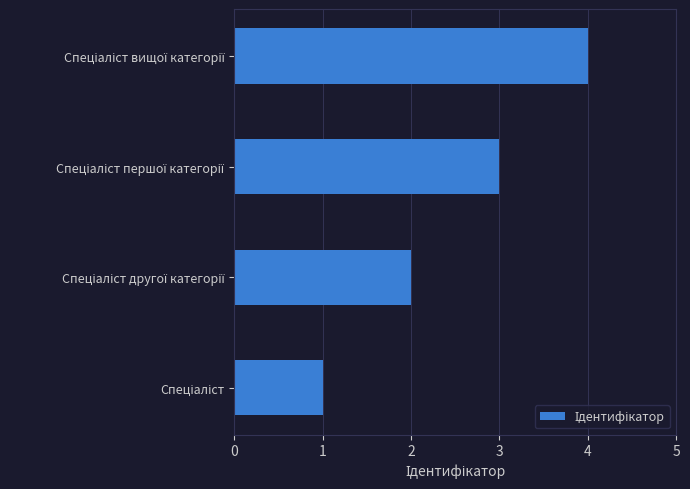

What is the sum of all values?

10